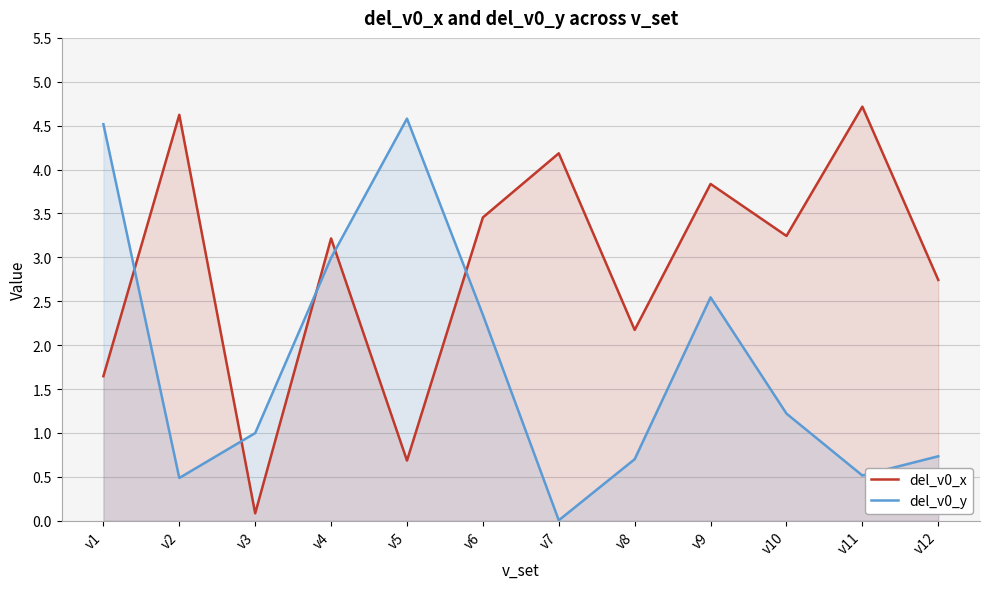

True or false: del_v0_x has more than 0 points higher than both neighbors.

True